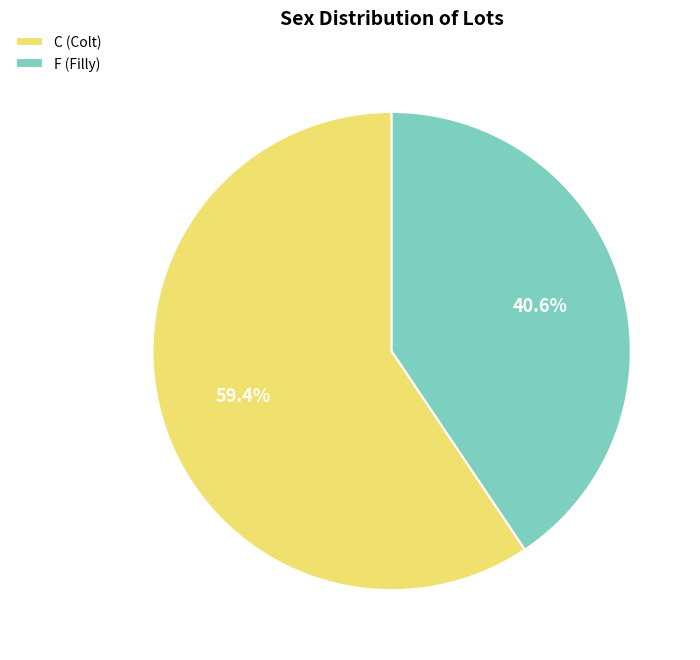

Rank the categories by value from highest to lowest.

C (Colt), F (Filly)